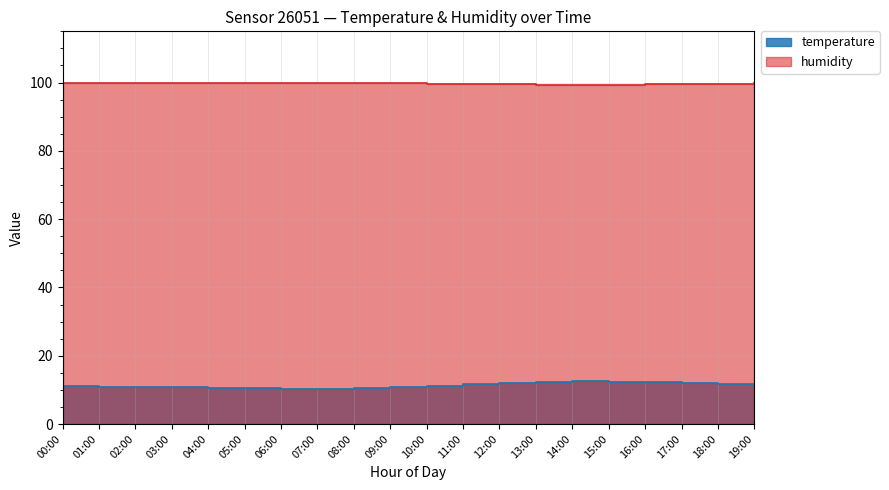

List the series in order of their peak value, lowest first.

temperature, humidity